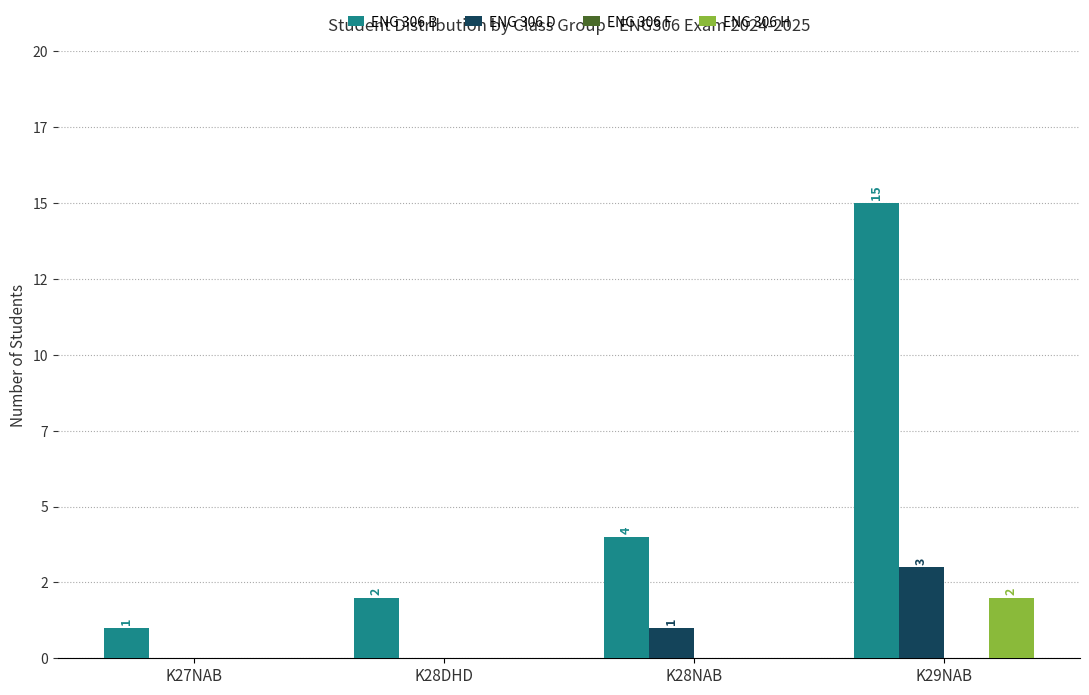

Rank the series by their maximum value, from highest to lowest.

ENG 306 B, ENG 306 D, ENG 306 H, ENG 306 F